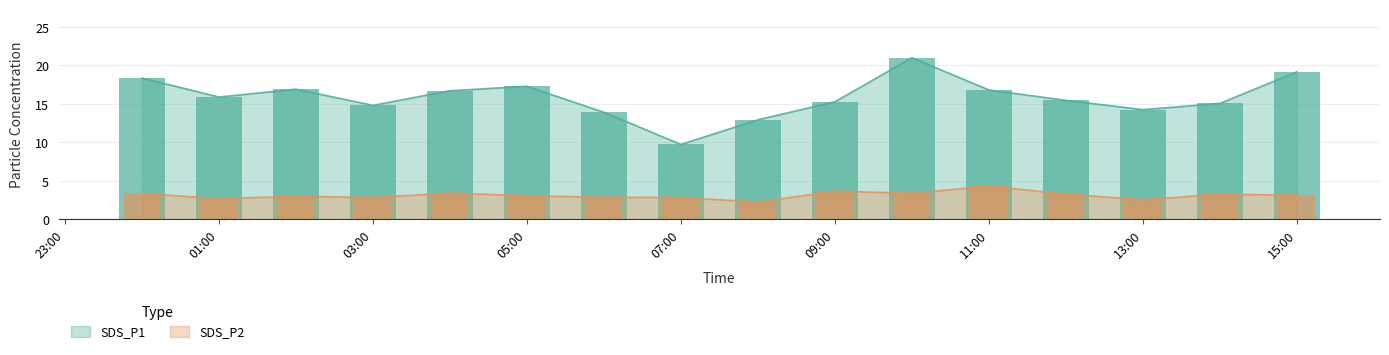

Count the number of categories in the chart.

16